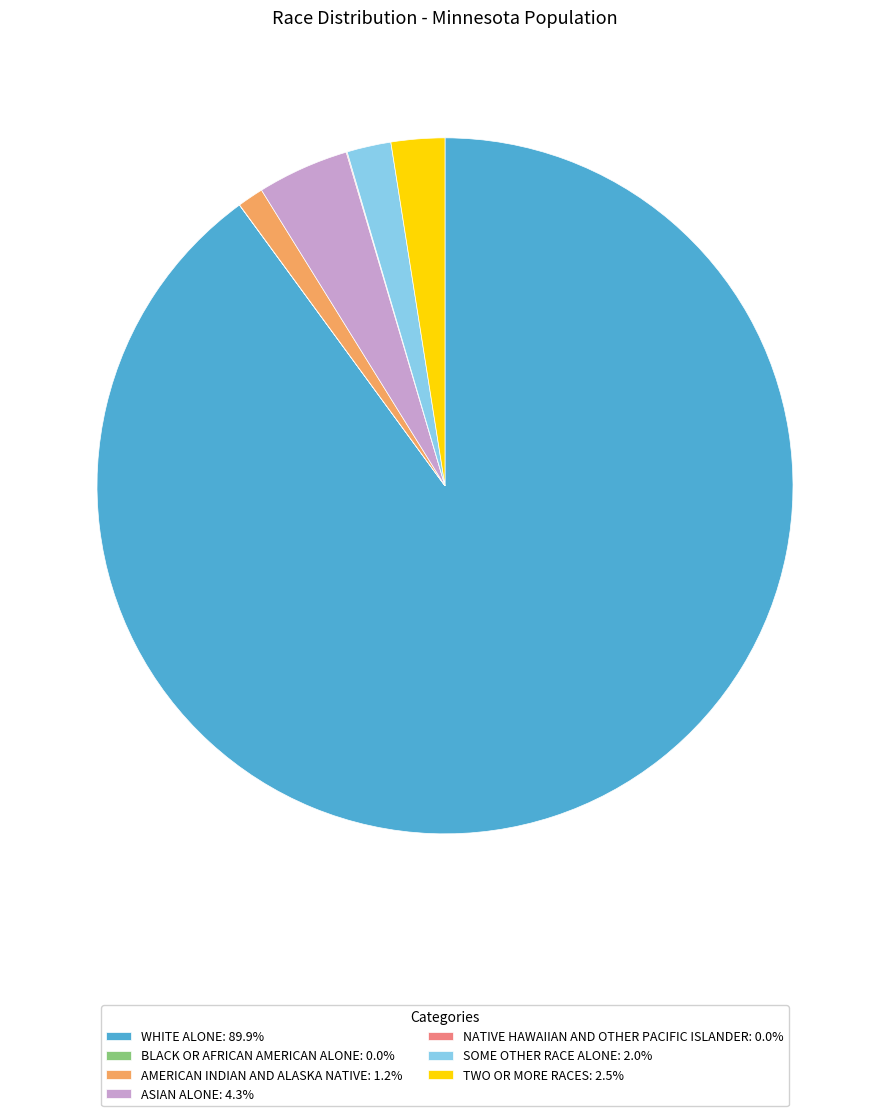

Does WHITE ALONE: 89.9% represent more than half of the total?

Yes